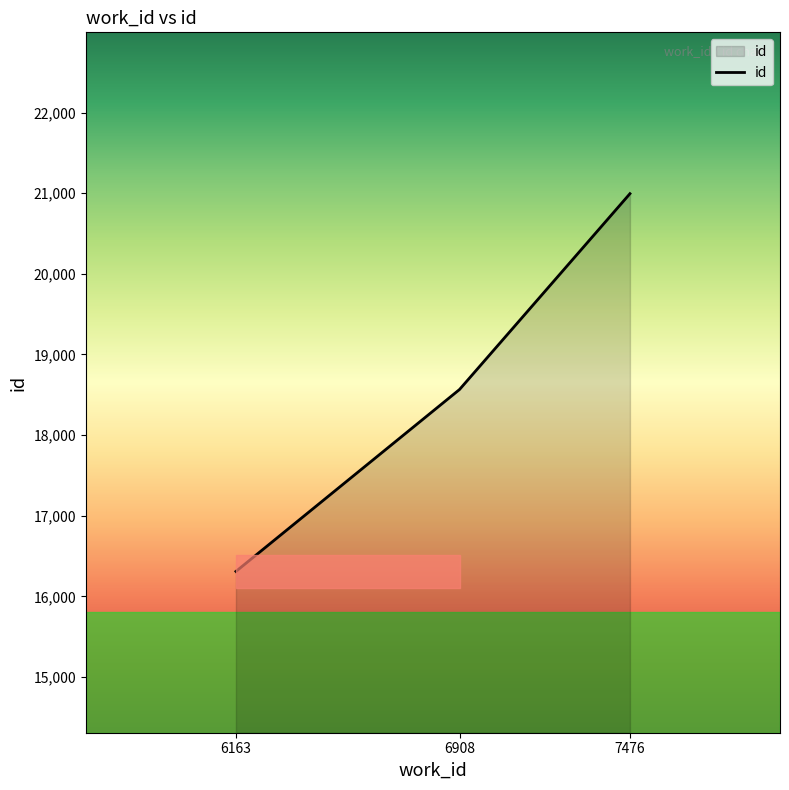

Count the number of categories in the chart.

3